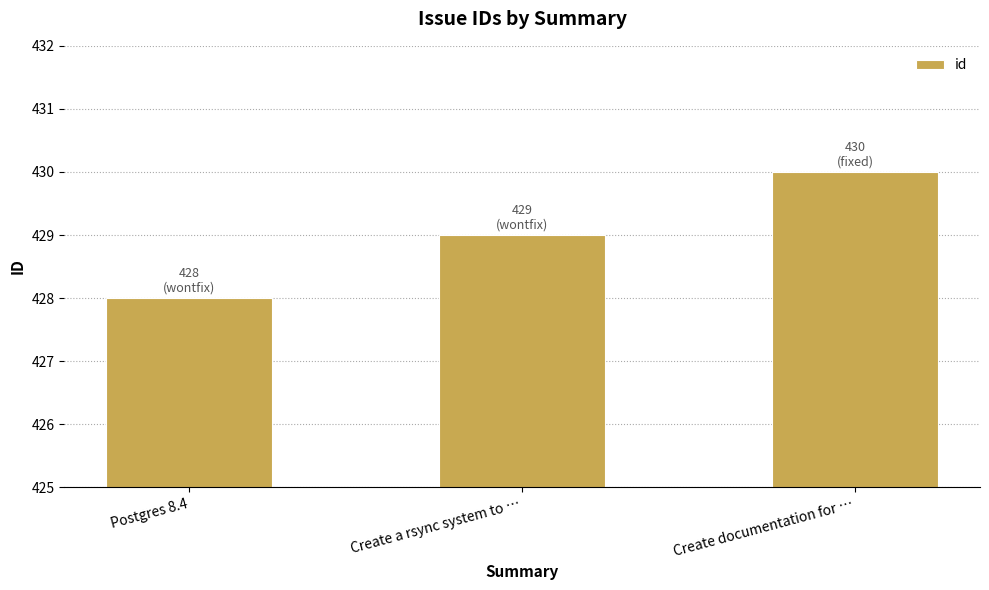

What is the sum of the values at Postgres 8.4 and Create a rsync system to …?

857